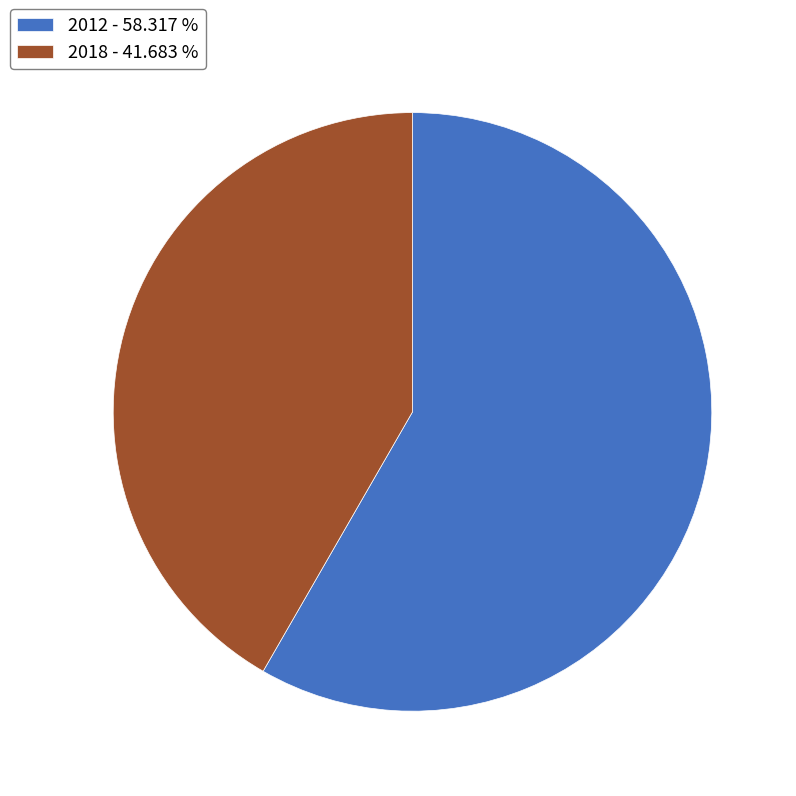

Combined, do 2012 - 58.317 % and 2018 - 41.683 % account for over 50%?

Yes